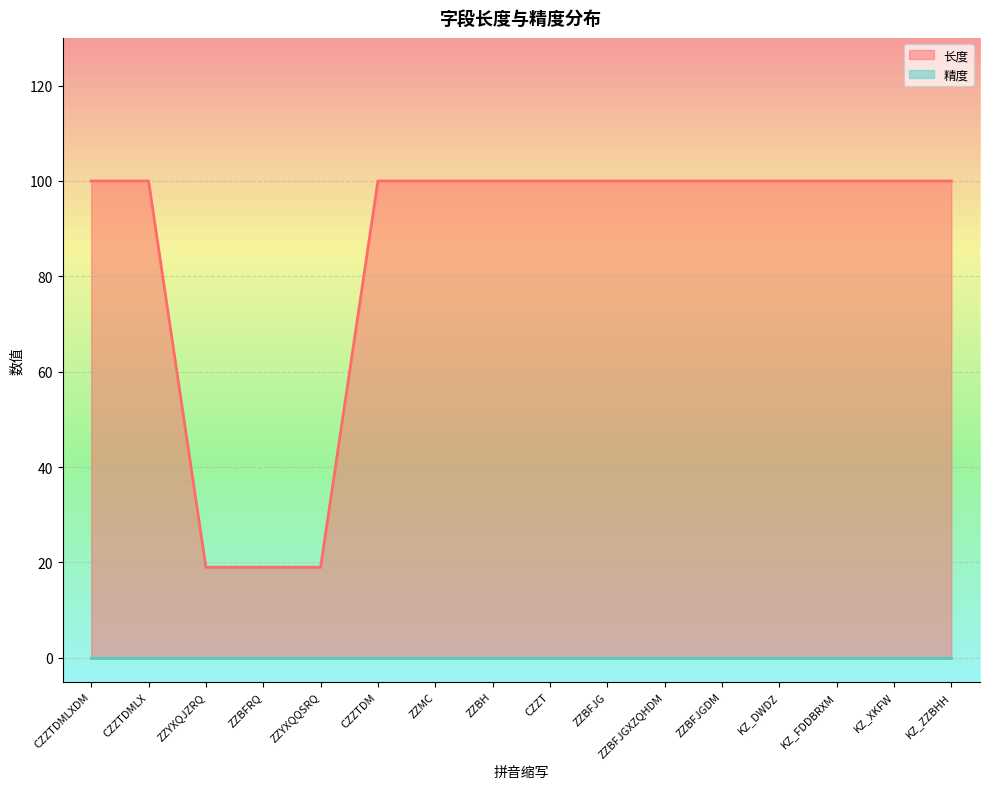

What is the average value?

85